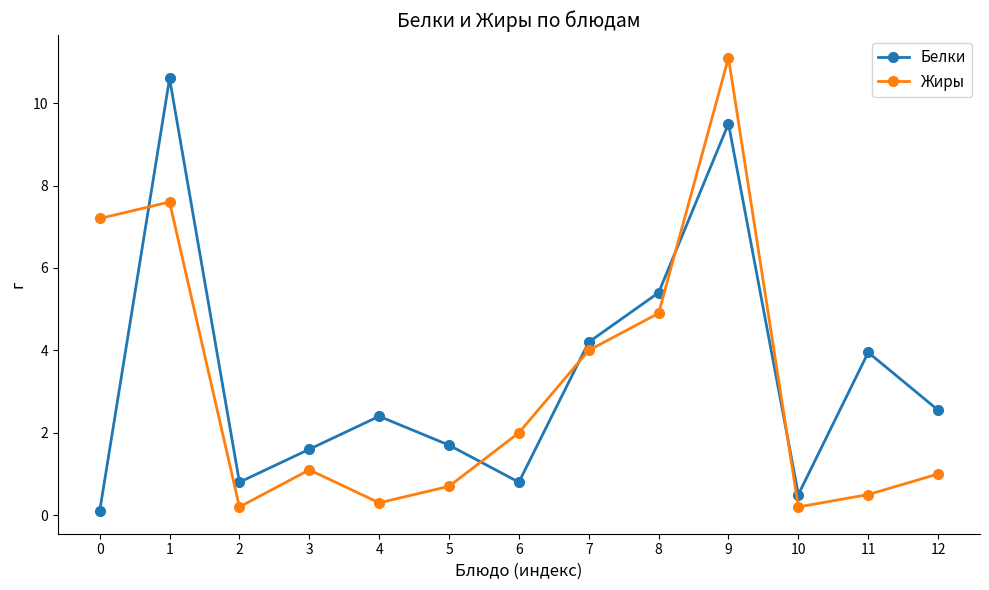

Where do Жиры and Белки first cross each other?

0 and 1